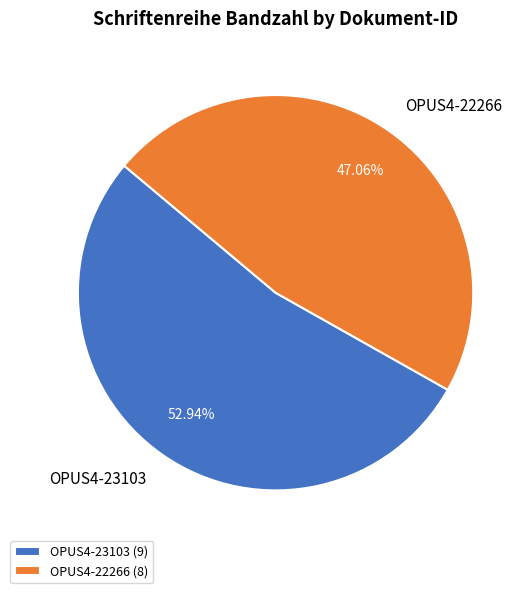

Count the number of slices in the pie.

2